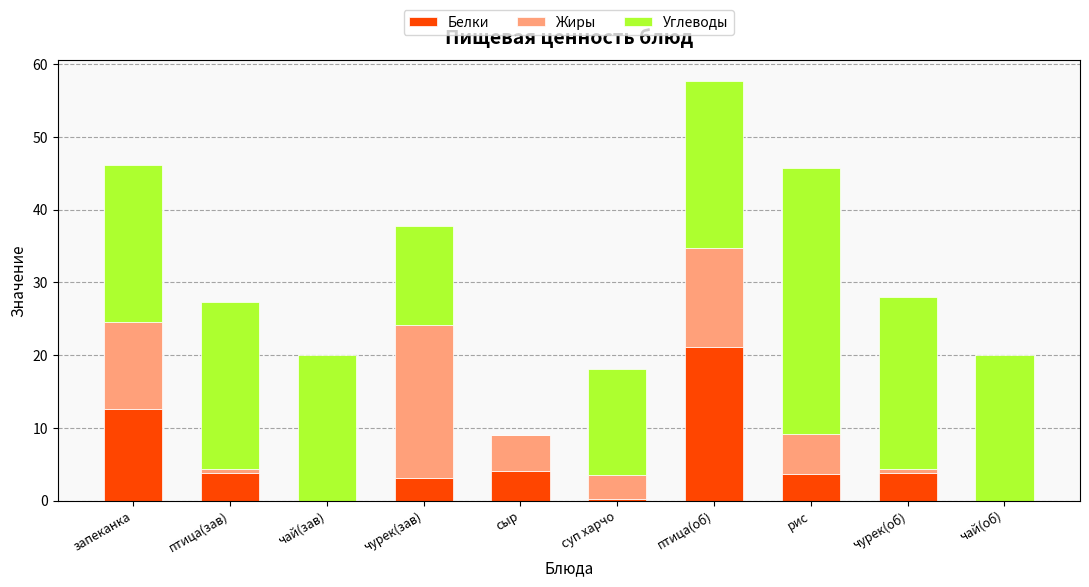

True or false: Белки has a value of 12.6 at запеканка.

True